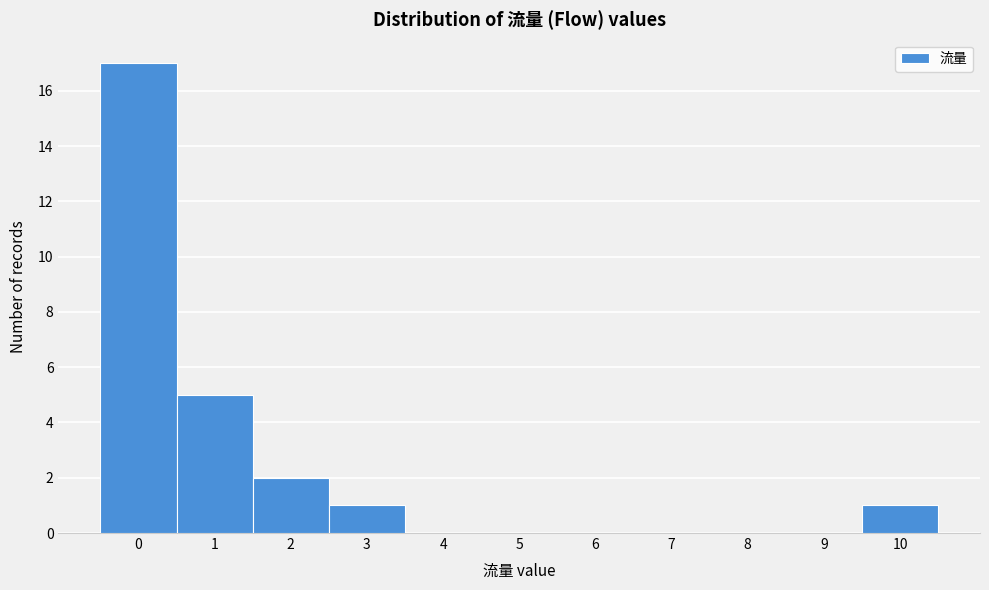

How tall is the bar that spans -0.5 to 0.5 on the x-axis? The values are not printed on the chart, so give them approximately, as read against the axis.

17